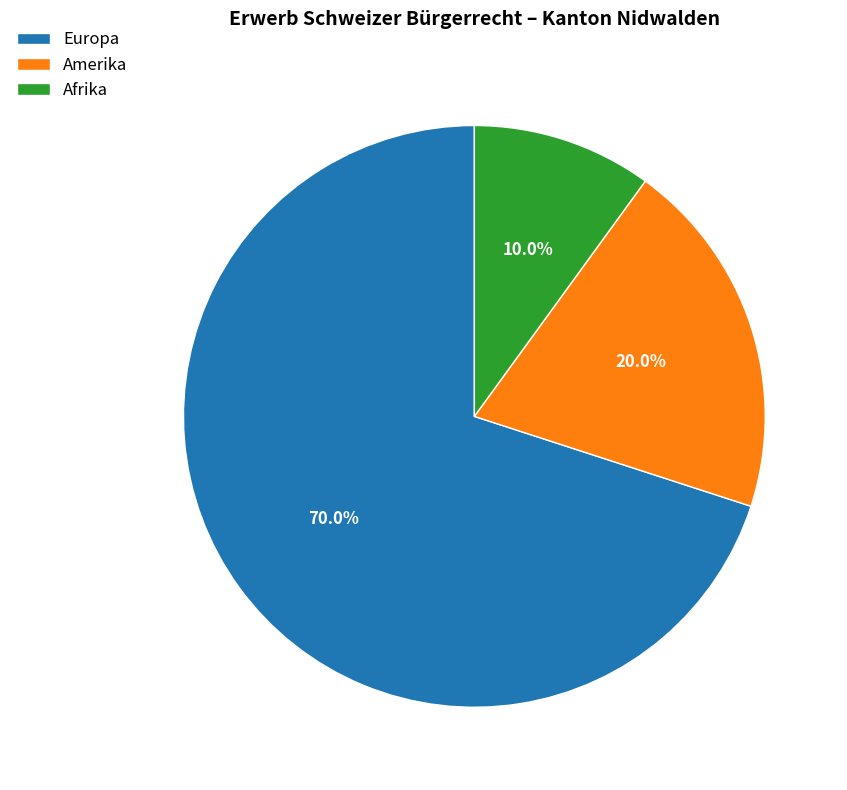

Which has a higher value, Europa or Amerika?

Europa